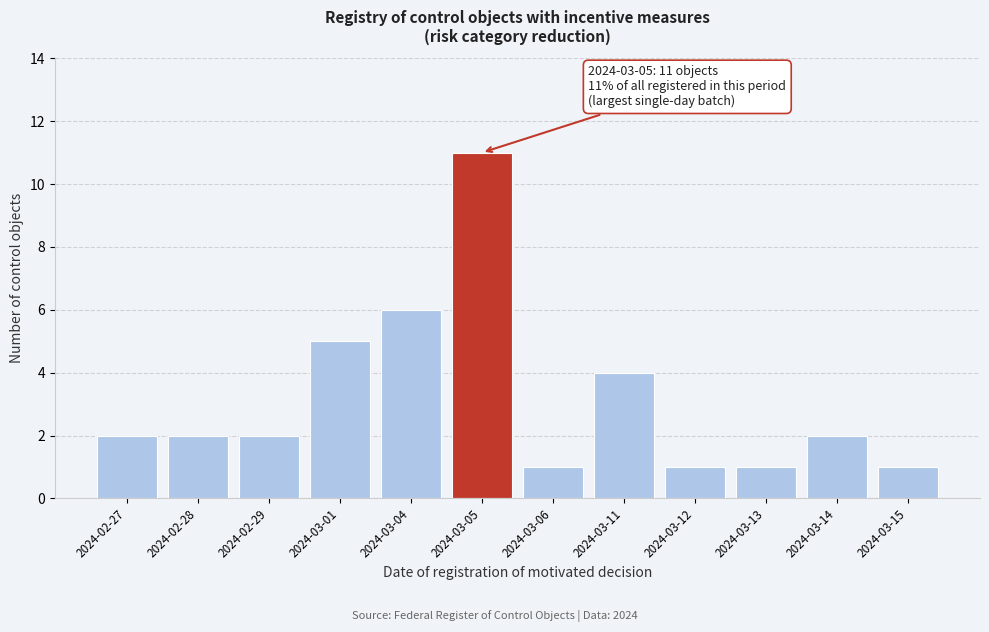

Reading right to left, extract all data points from this chart.

1	2	1	1	4	1	11	6	5	2	2	2